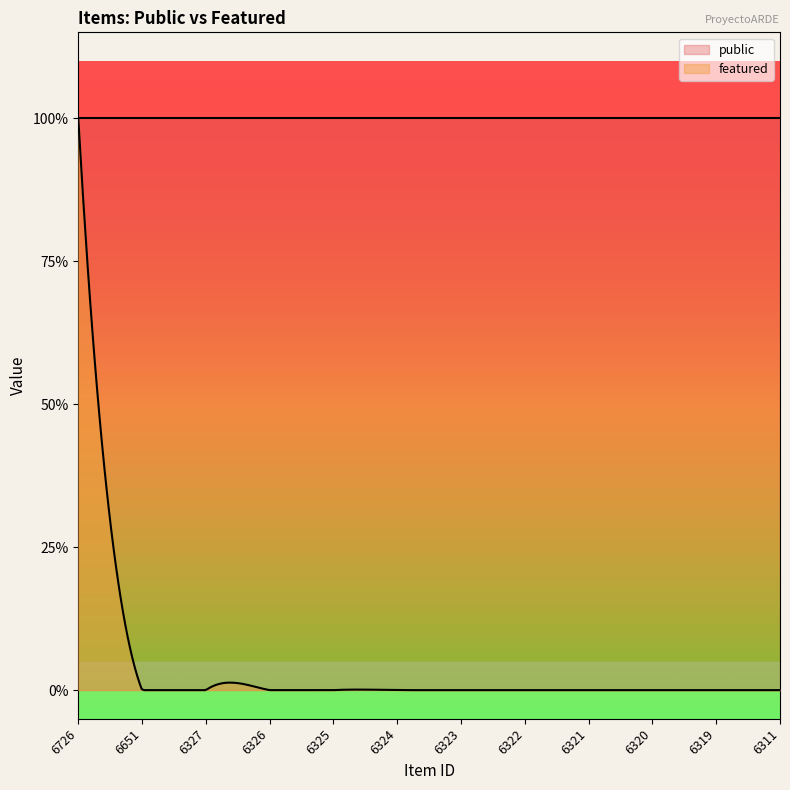

What is the sum of all public values?

12